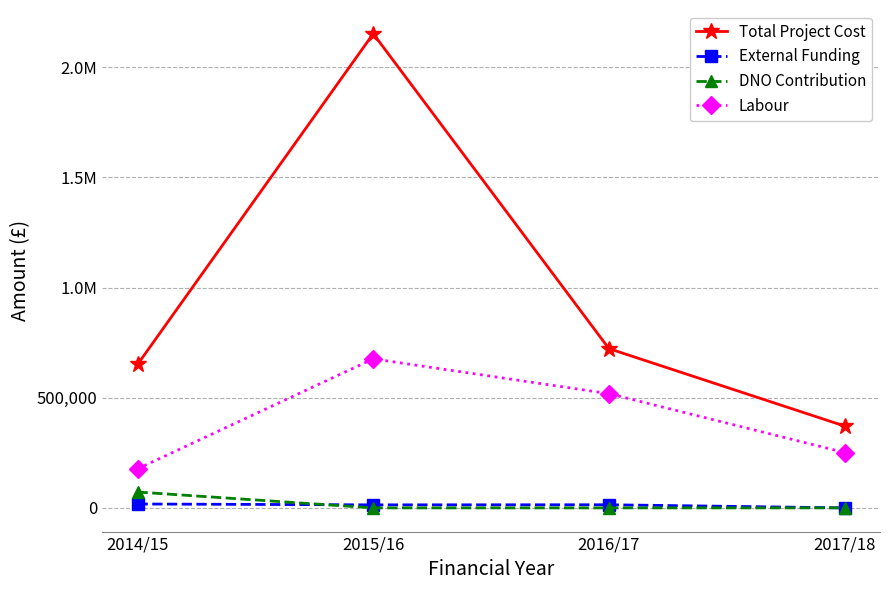

What is the value of the External Funding point at the 1st from the left?

17616.0